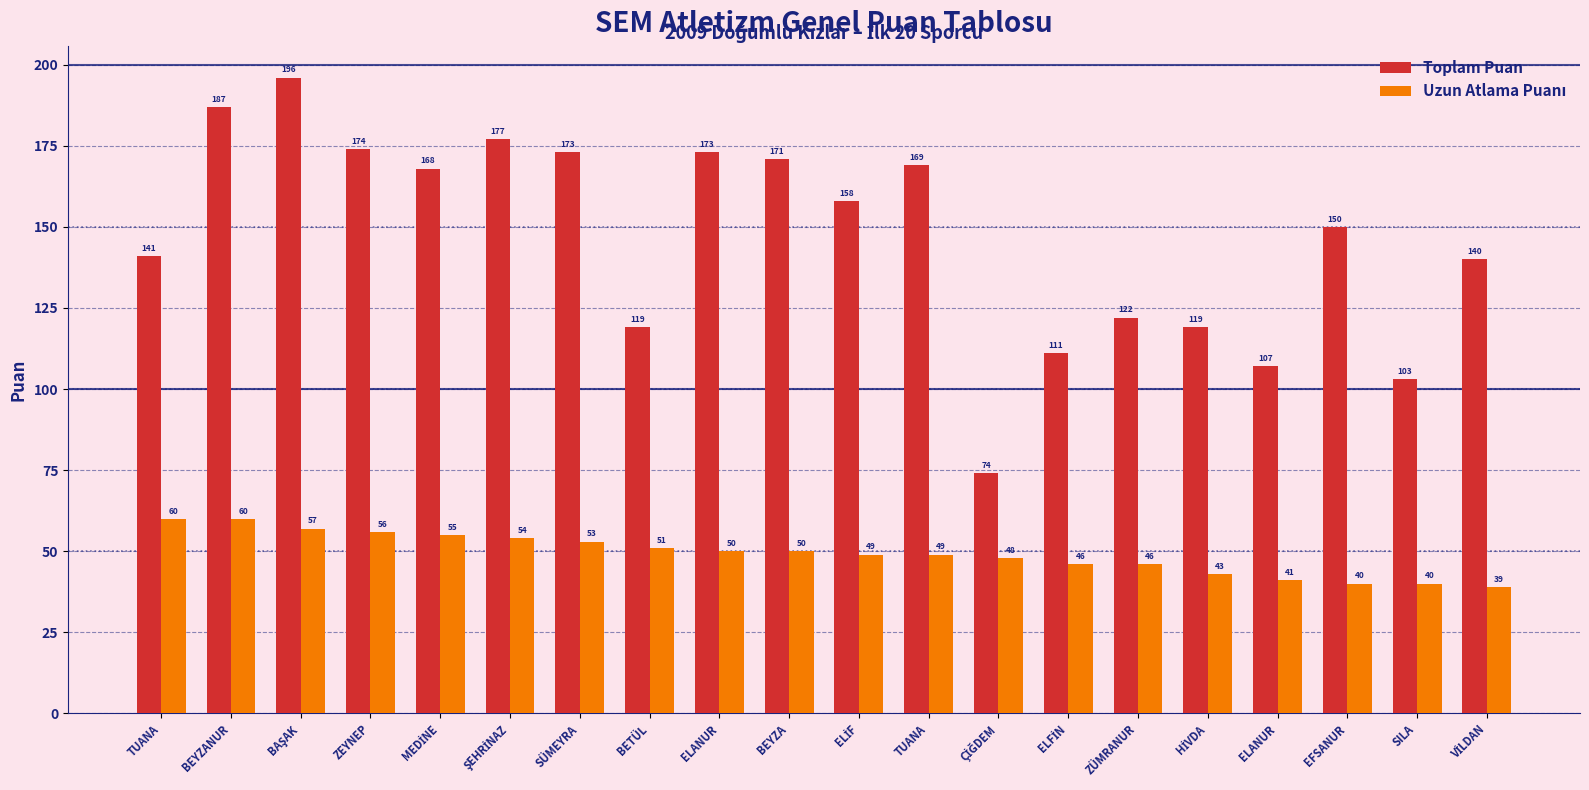

At which label does Uzun Atlama Puanı first exceed 50?

TUANA